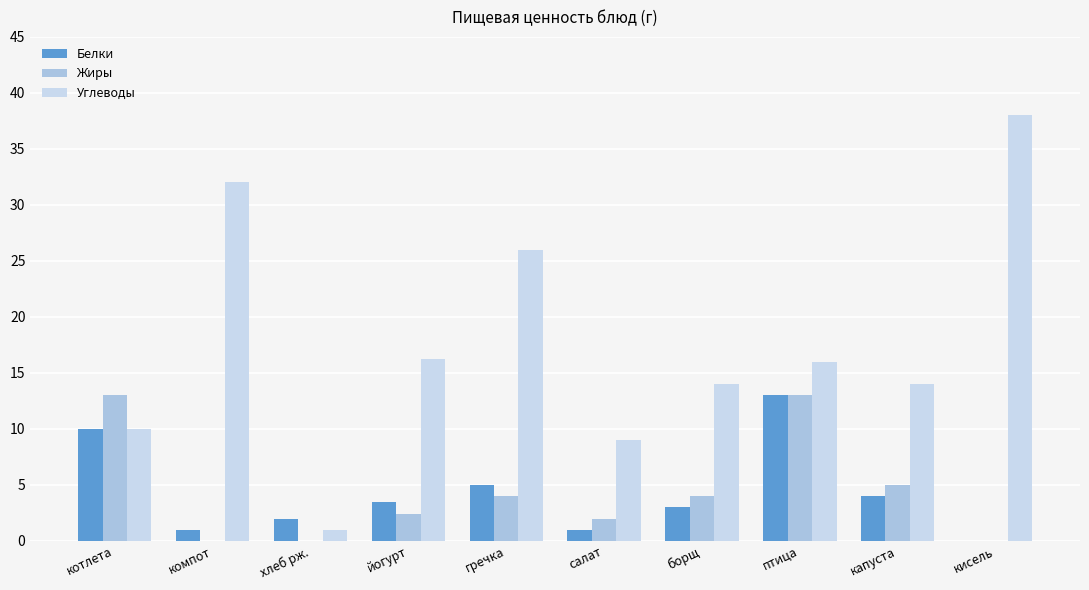

Which has a higher value, компот or котлета?

котлета